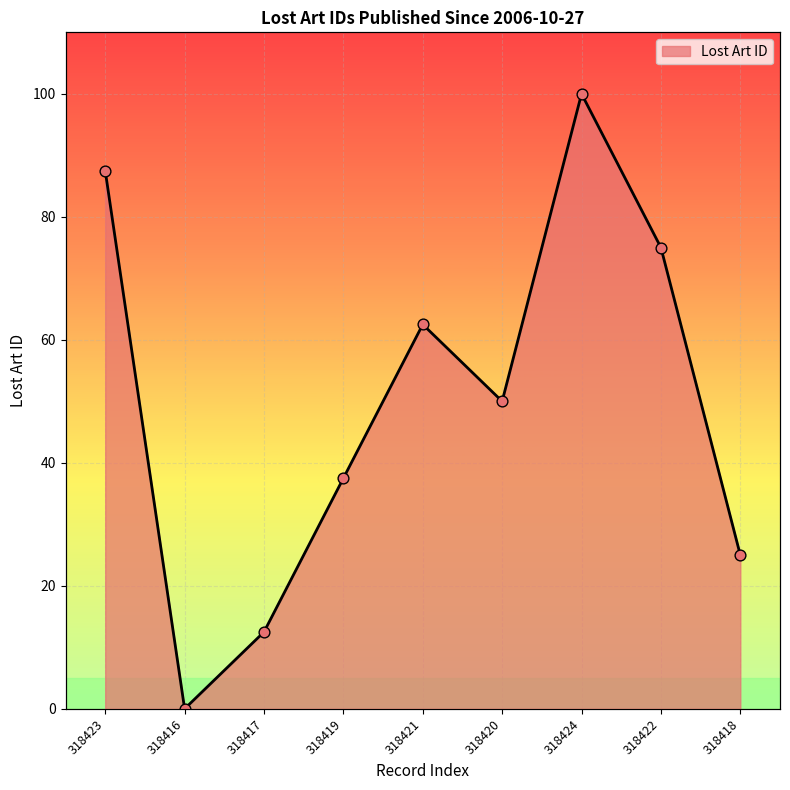

What is the change in value from 318421 to 318420?

-12.5